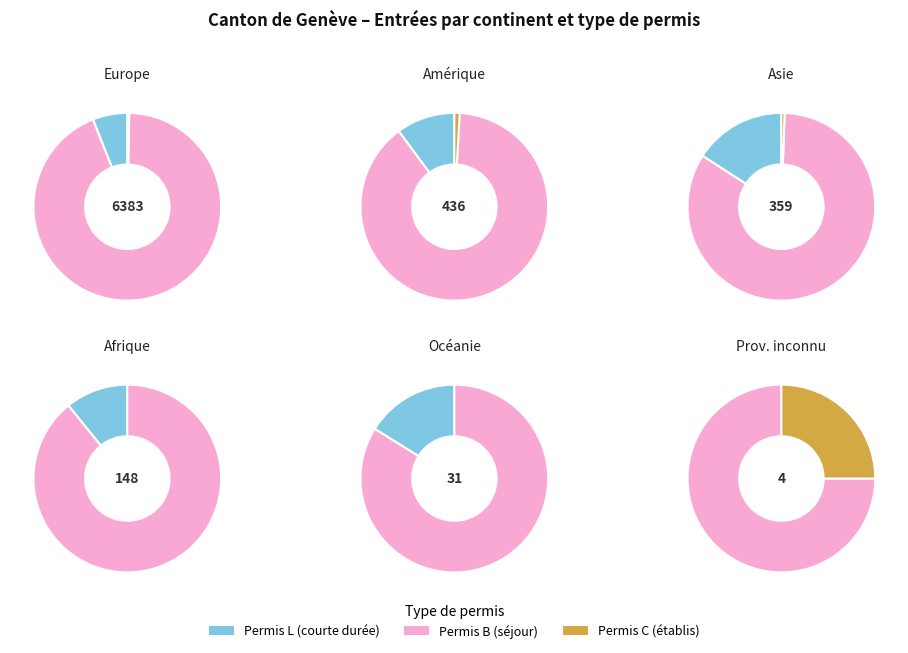

What is the largest slice in the pie chart?

Europe